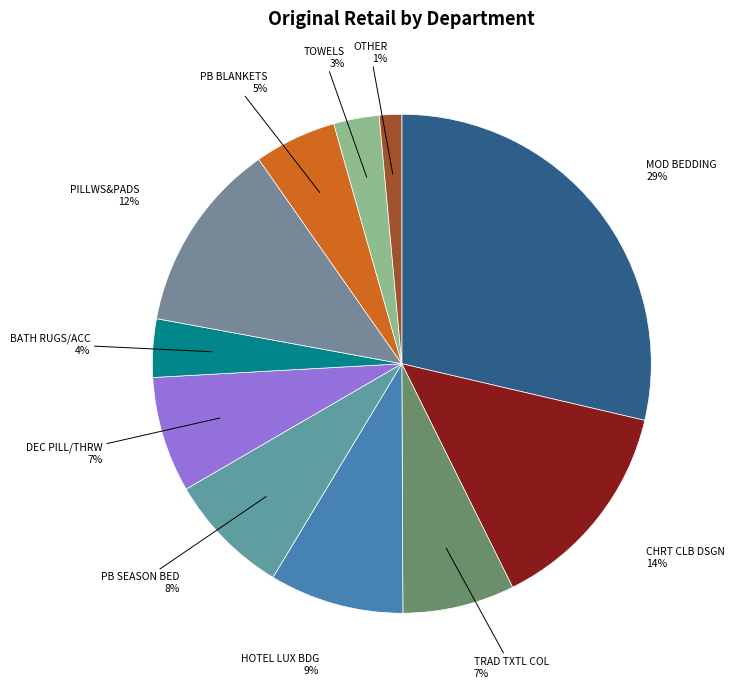

The CHRT CLB DSGN slice represents 19% of the pie. True or false?

False